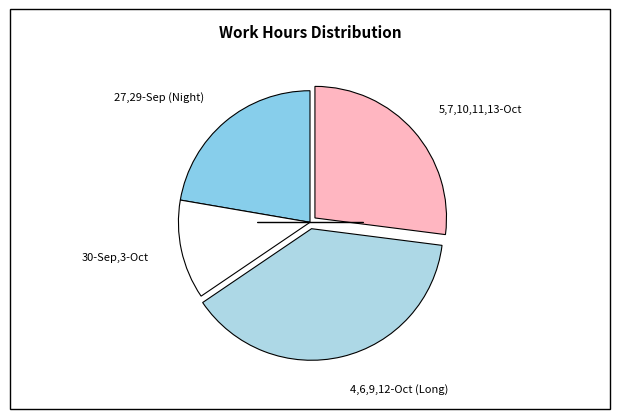

Is it true that 5,7,10,11,13-Oct is 32% of the pie?

False